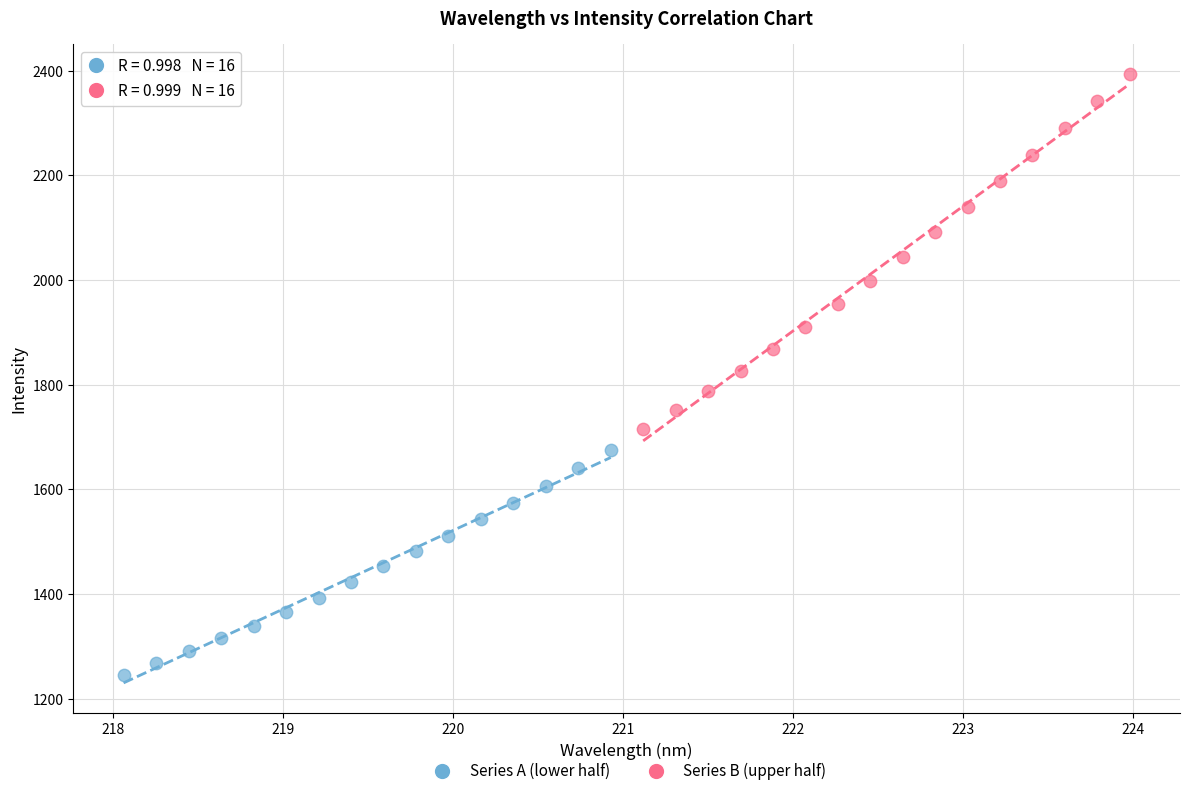

Which series contains the lowest Y value?

Series A (lower half)